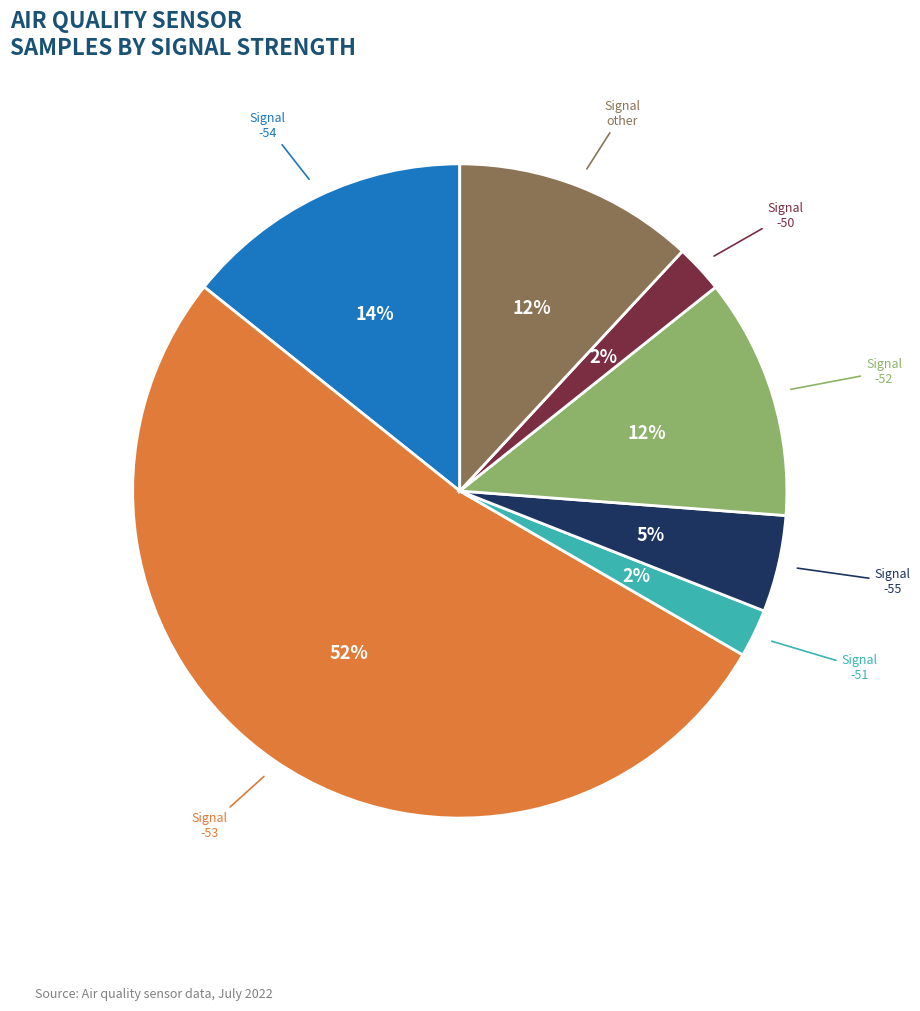

To the nearest percent, what is the average slice percentage?

14%